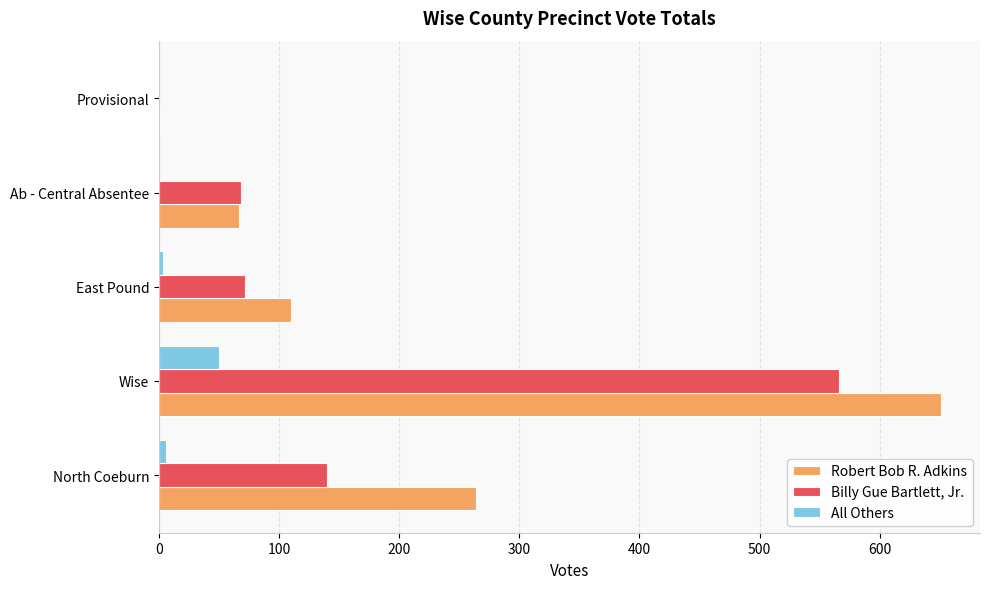

Between Wise and Provisional, which series saw the biggest shift?

Robert Bob R. Adkins